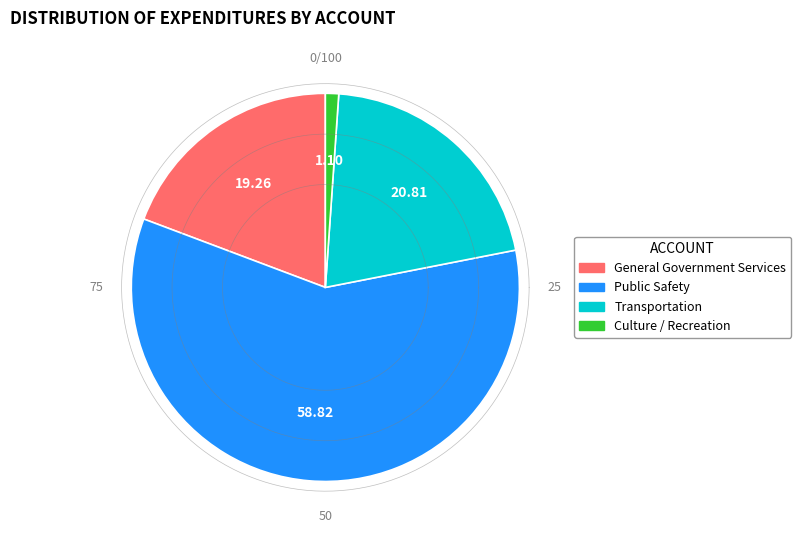

Is it true that Transportation is 8% of the pie?

False